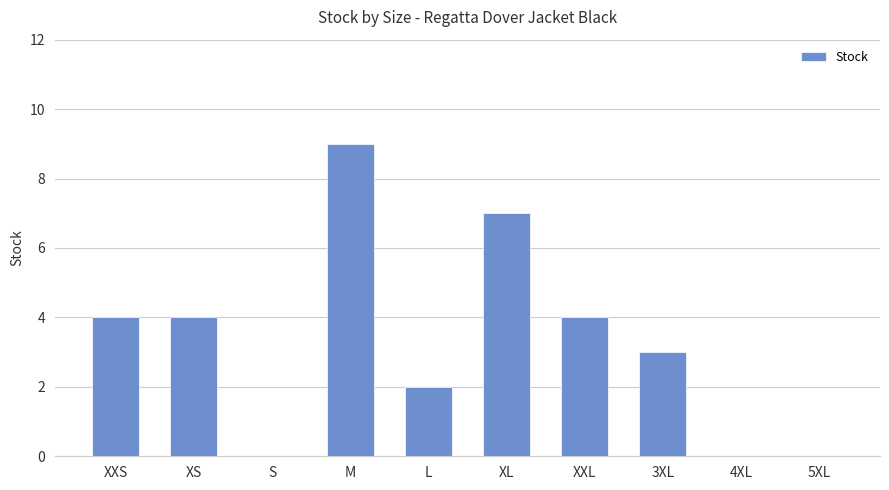

What is the greatest value displayed?

9